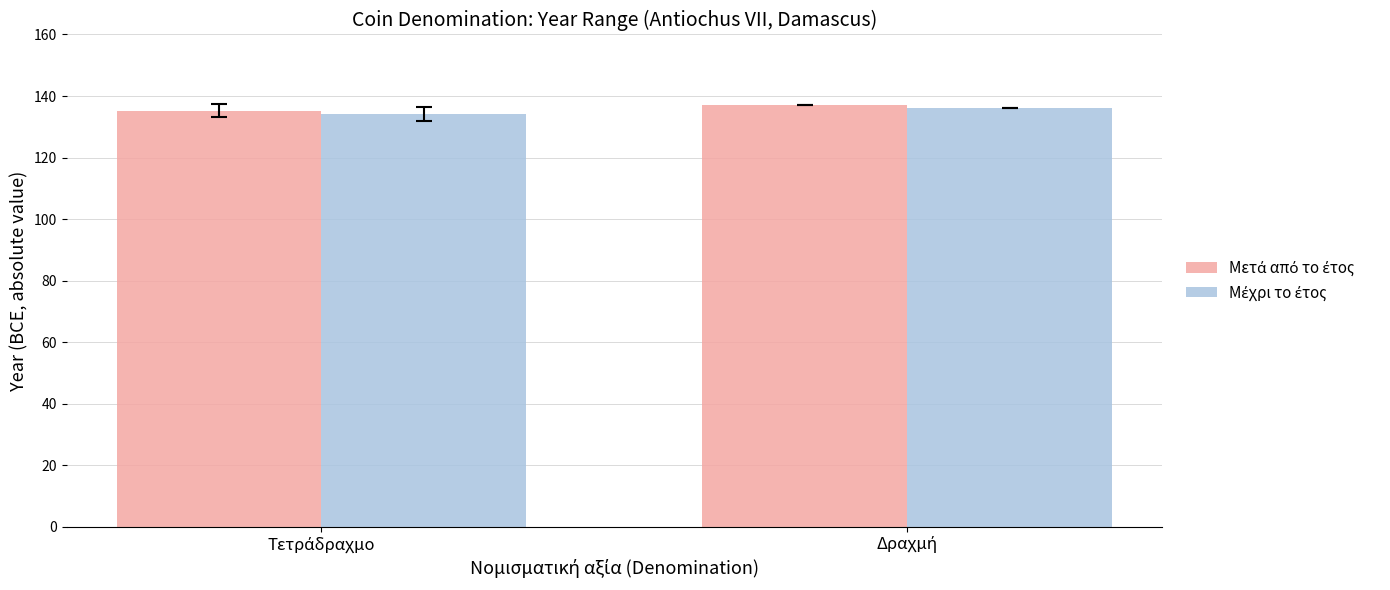

Is the value of Μέχρι το έτος at Δραχμή greater than the value of Μετά από το έτος at Τετράδραχμο?

Yes